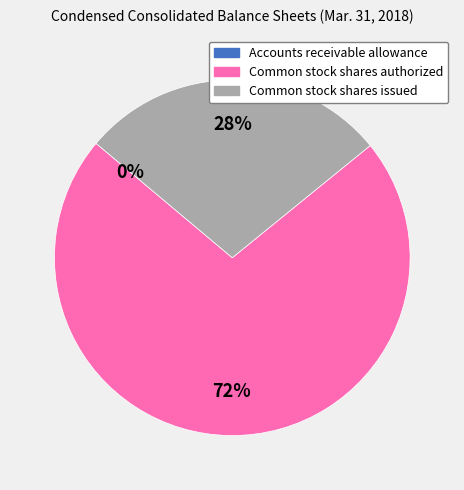

To the nearest percent, what percentage of the pie is Common stock shares authorized?

72%